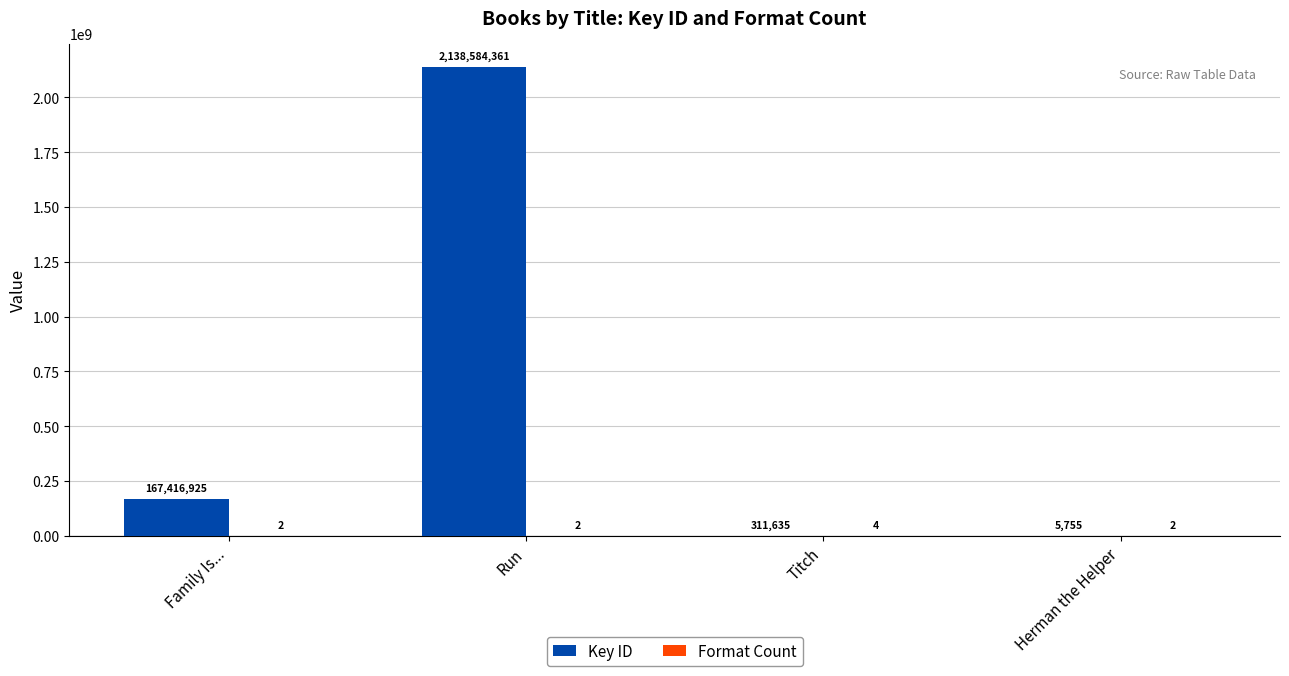

Is it true that Key ID equals 5755 at Herman the Helper?

True